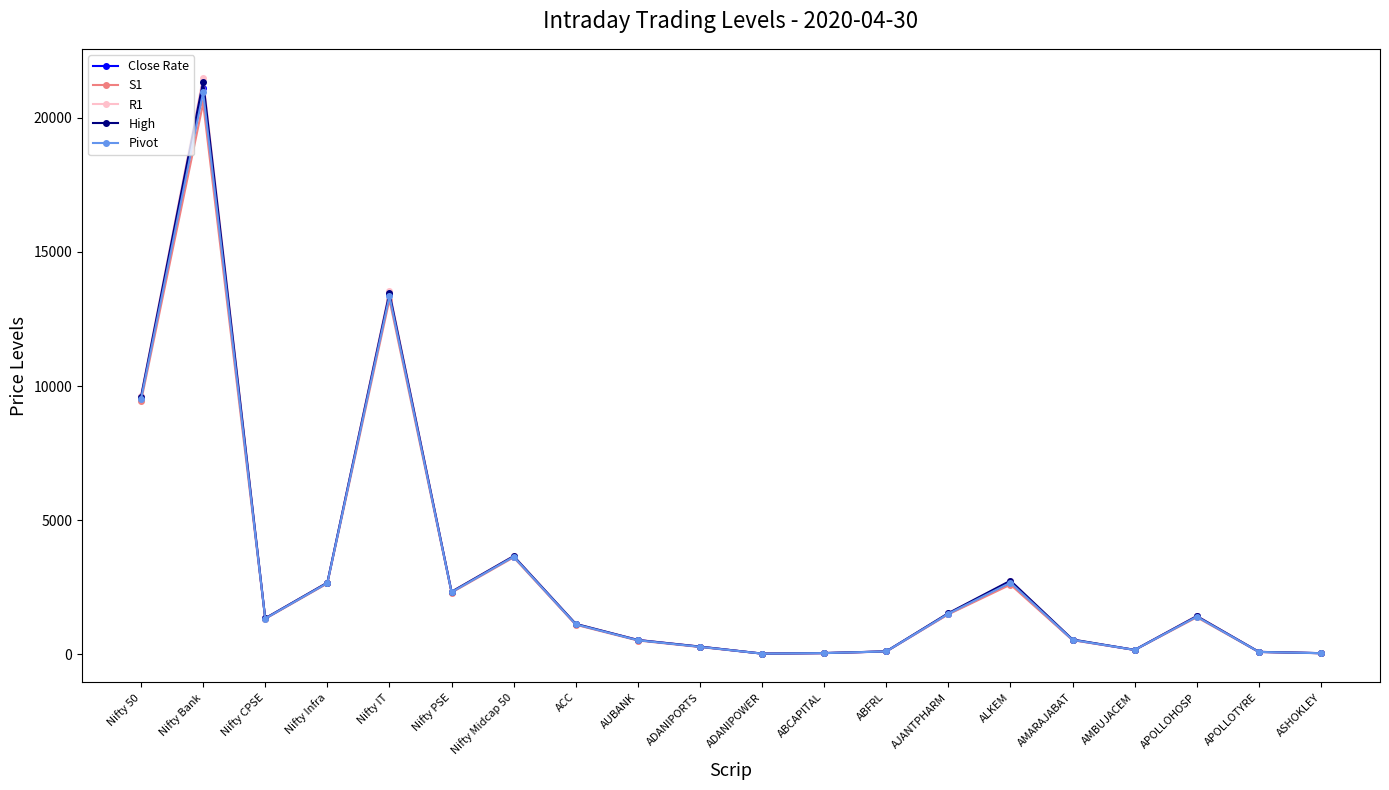

Between Nifty 50 and Nifty Midcap 50, which series saw the biggest shift?

R1